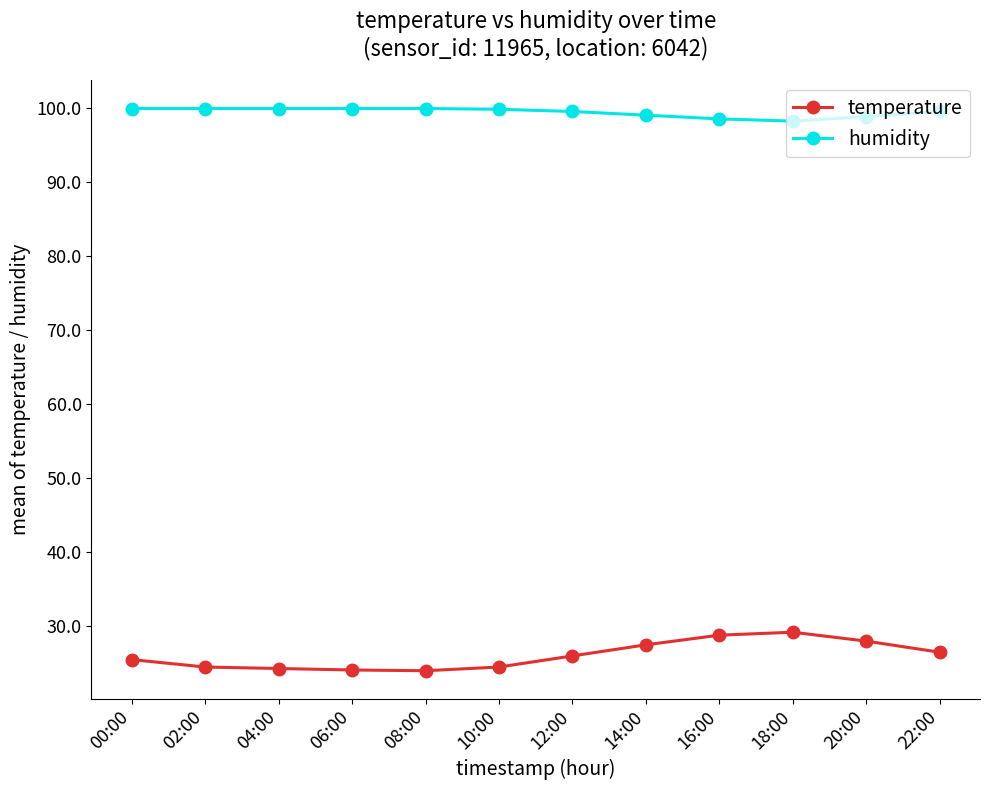

Which series has the widest spread of values?

temperature